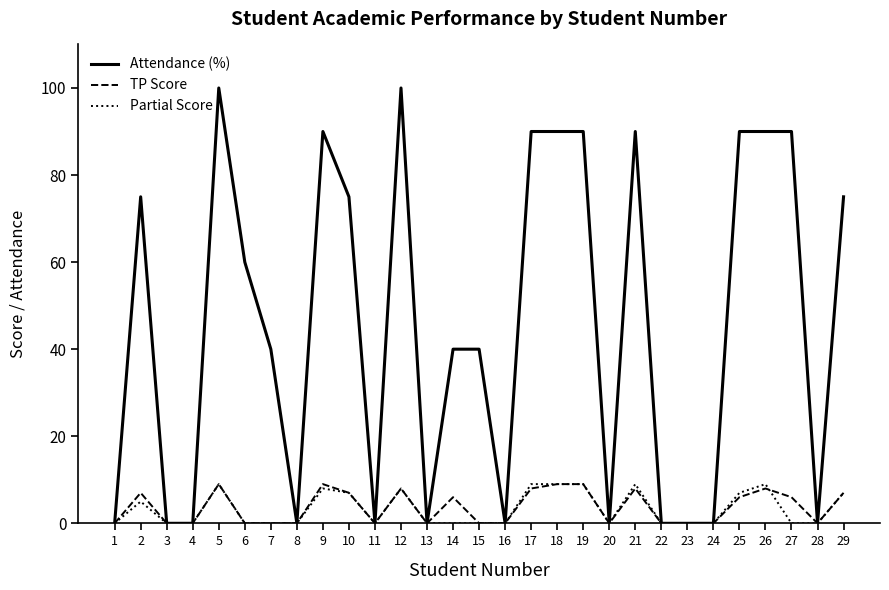

What is the total value across all series at 12?

116